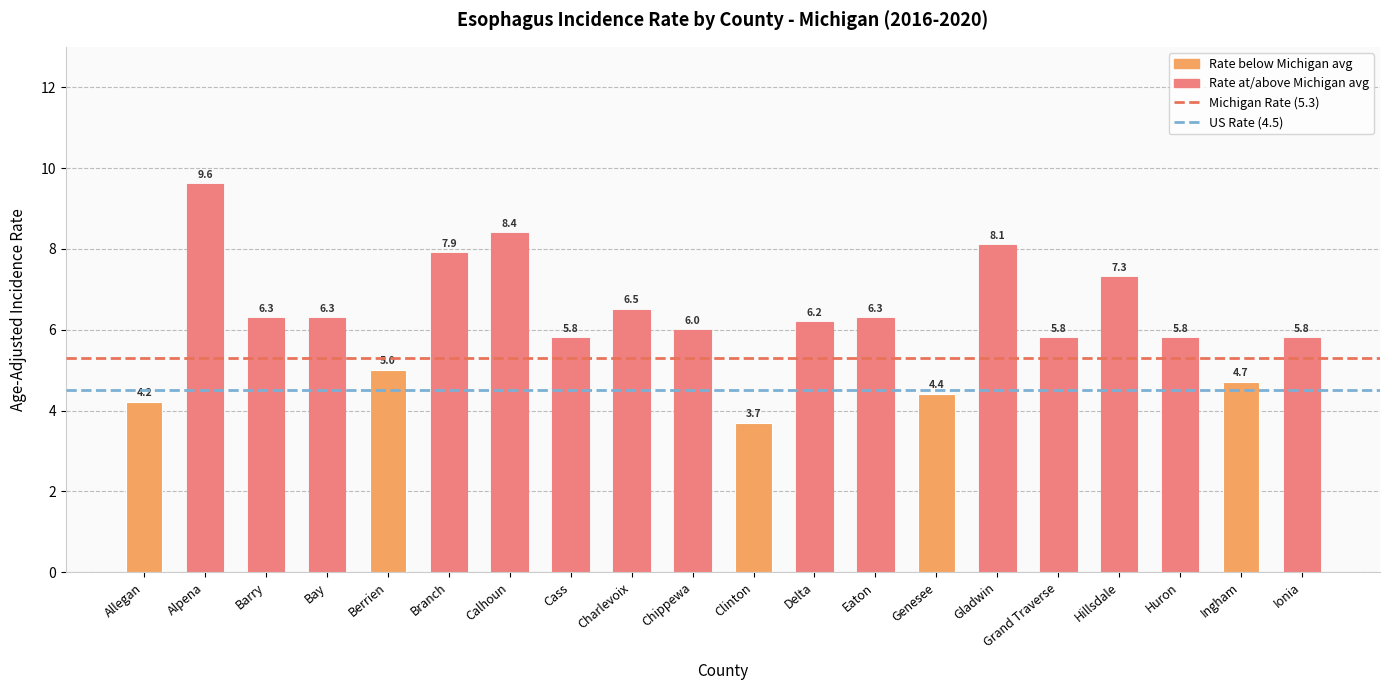

Reading left to right, transcribe all the data shown in this chart.

4.2	9.6	6.3	6.3	5.0	7.9	8.4	5.8	6.5	6.0	3.7	6.2	6.3	4.4	8.1	5.8	7.3	5.8	4.7	5.8